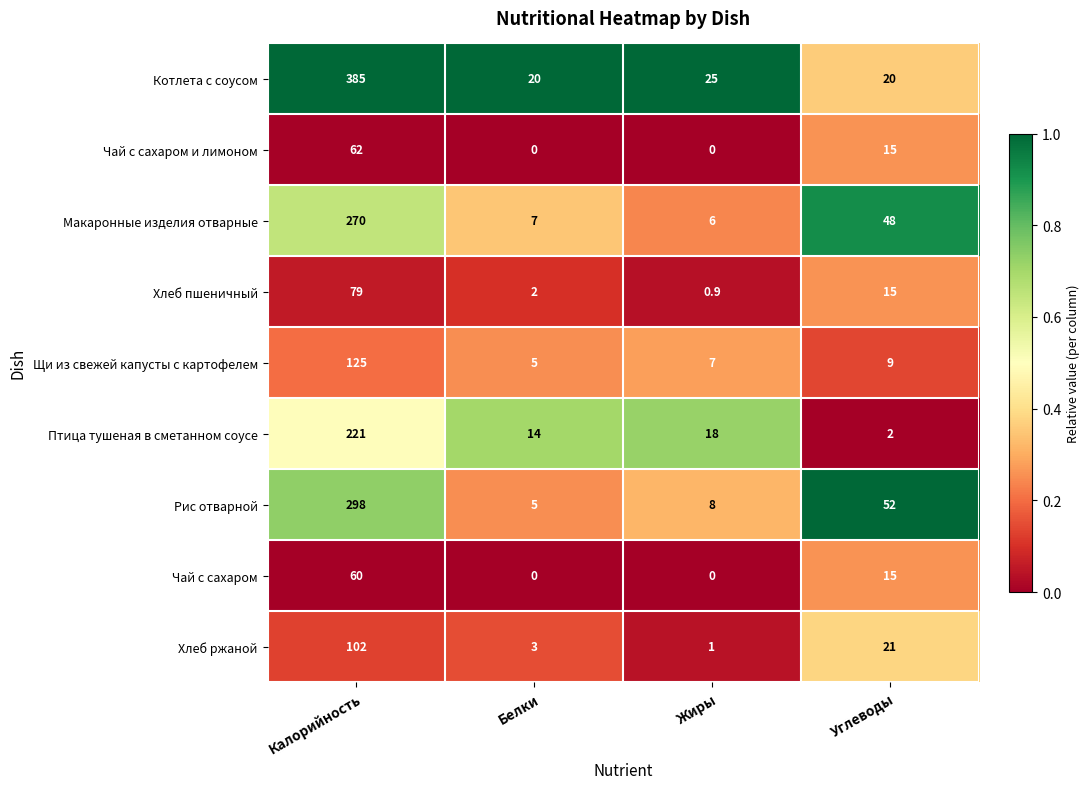

The value of Птица тушеная в сметанном соусе at Белки is 5.4. True or false?

False